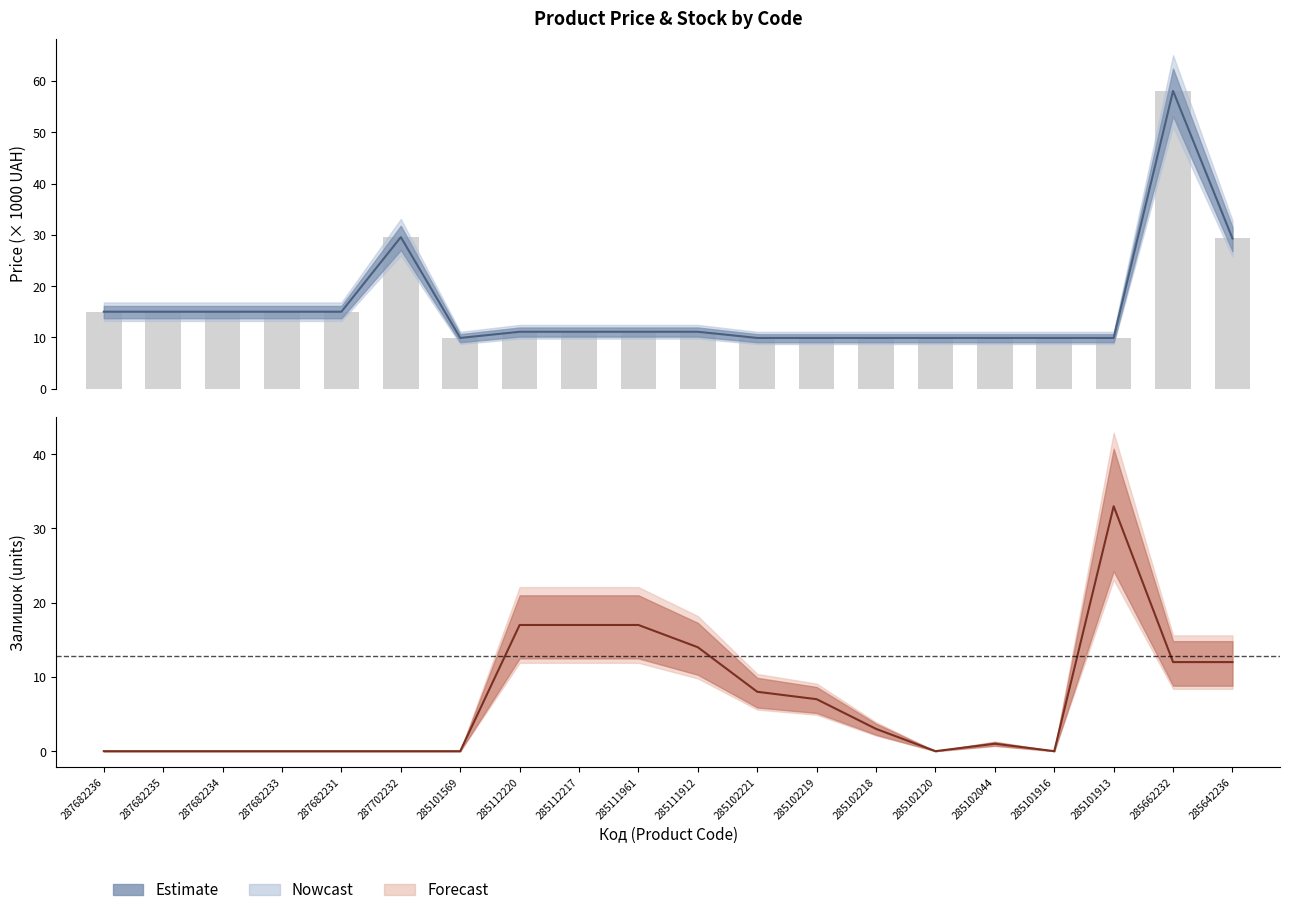

How many positive values does the Залишок series have?

11